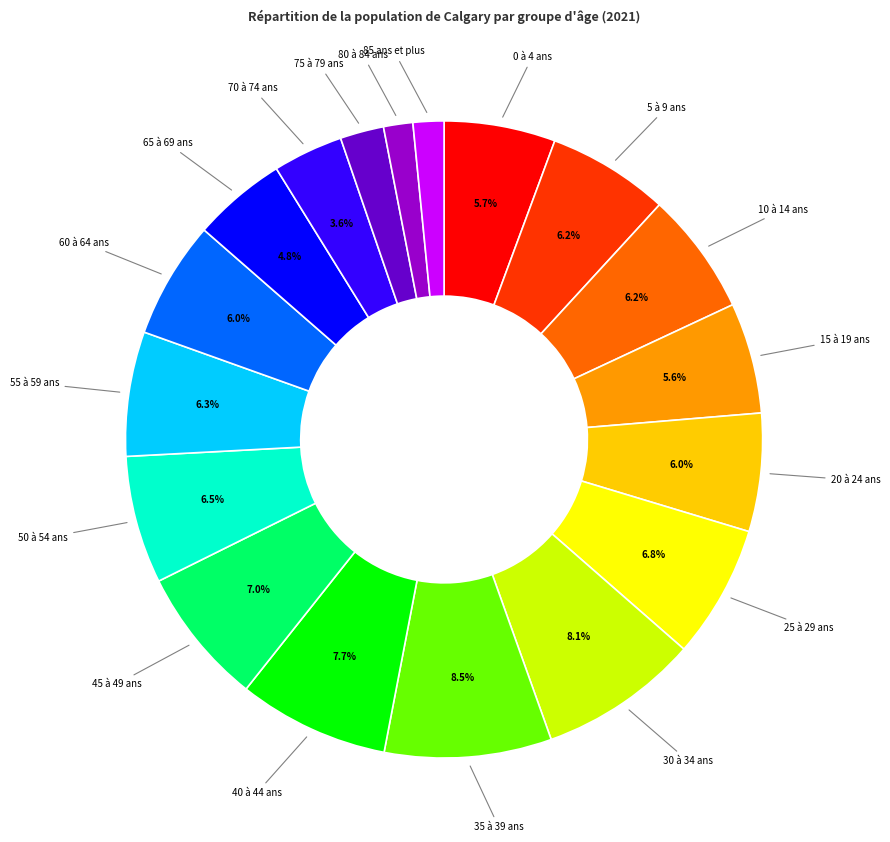

Which slice is the largest?

35 à 39 ans